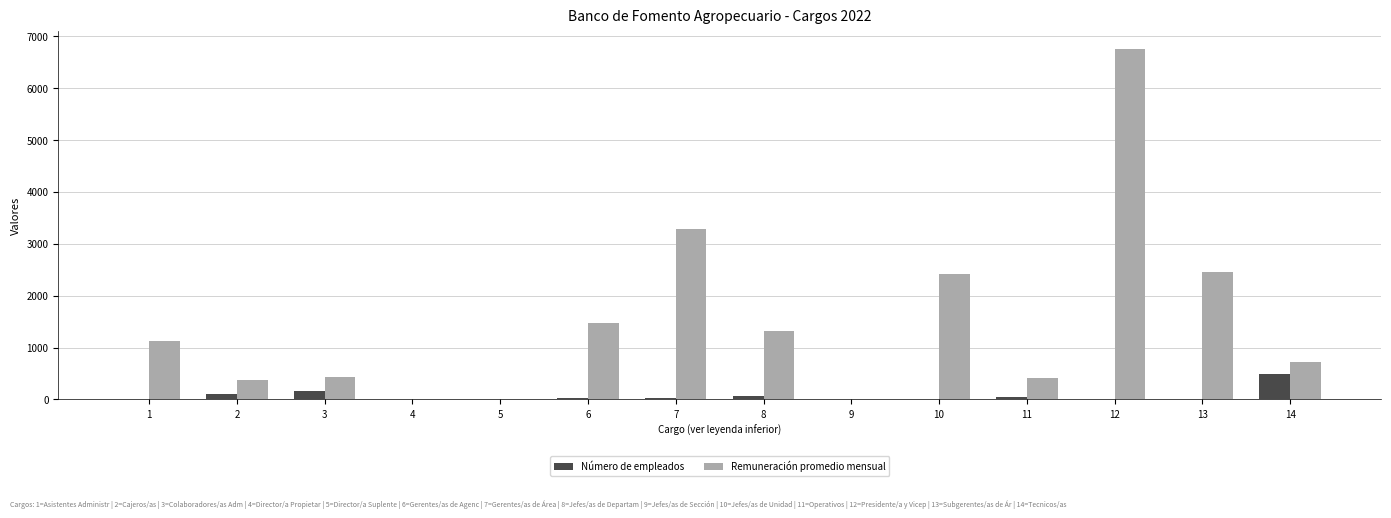

Are the bars grouped side by side (vs. stacked)?

Yes